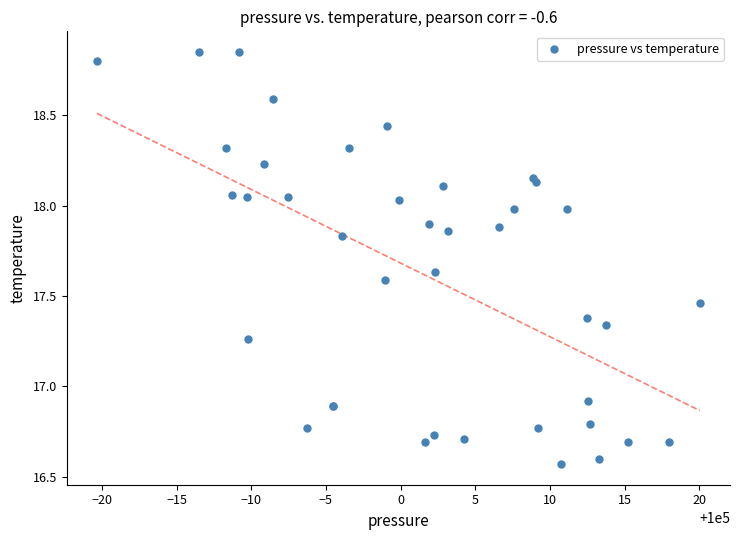

What Y value in the scatter plot is closest to 17?

16.9